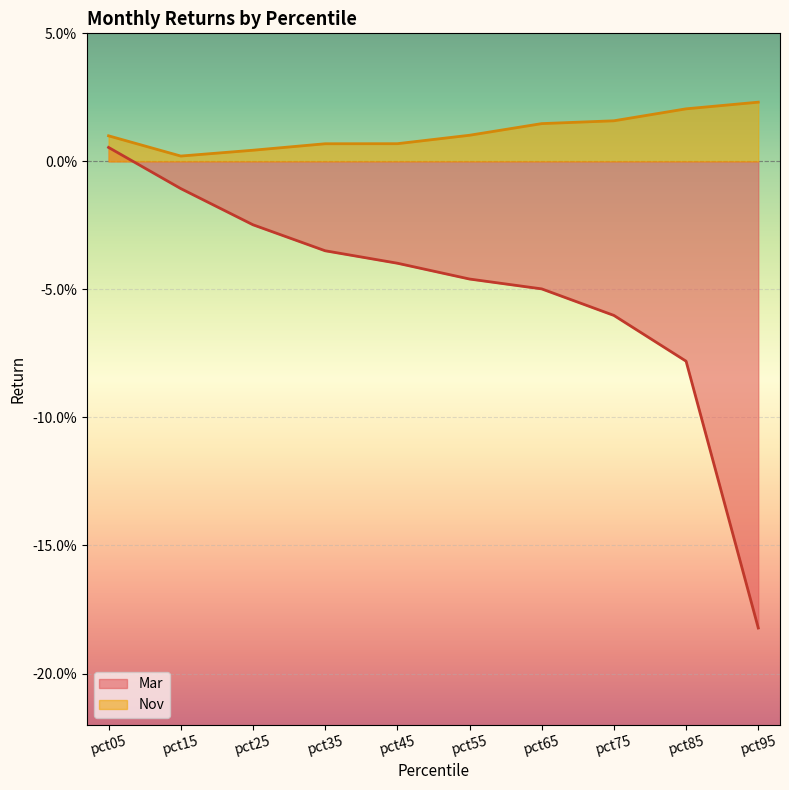

Rank the series by their maximum value, from highest to lowest.

Nov, Mar